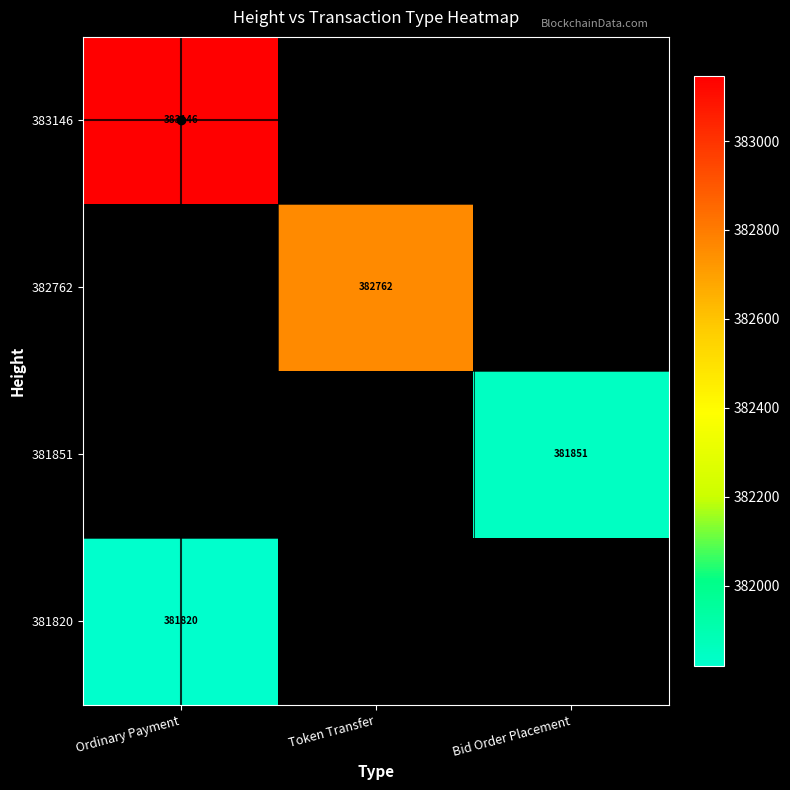

True or false: 381851 has a value of 550403 at Bid Order Placement.

False